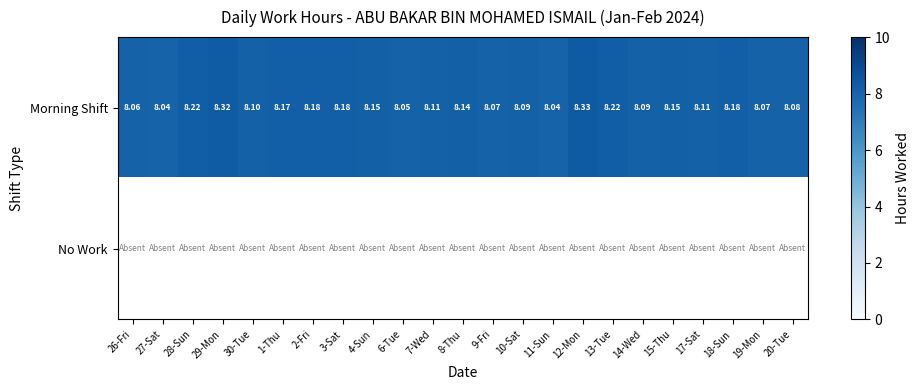

List the series in order of their peak value, highest first.

Morning Shift, No Work